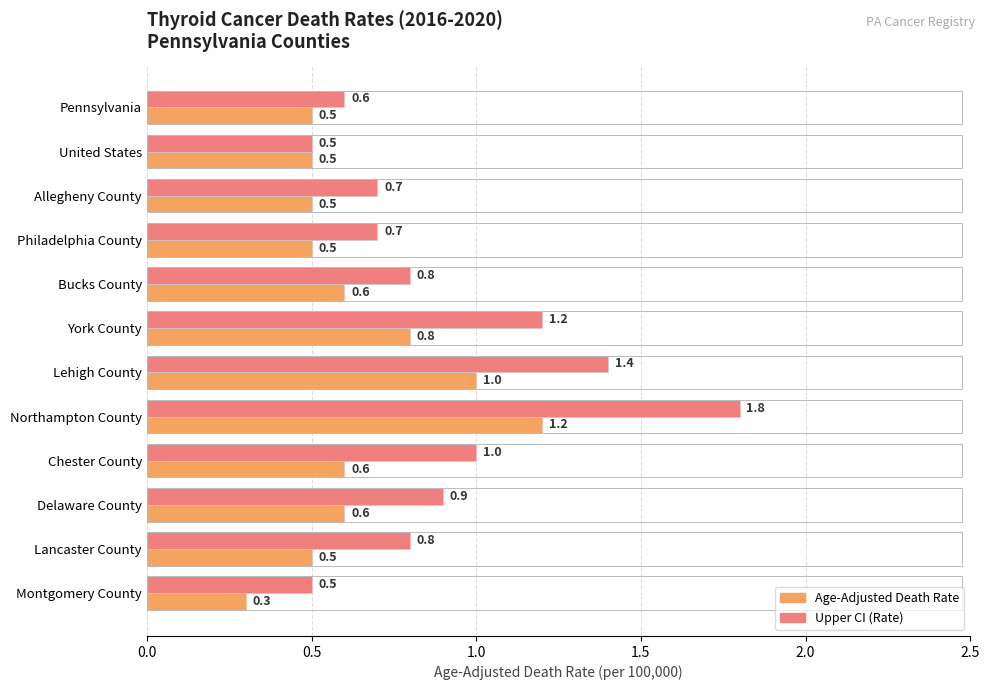

At which category is the sum across all series the highest?

Northampton County